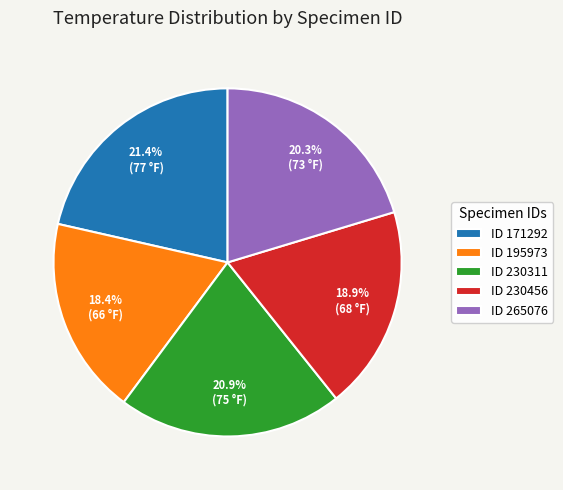

What is the ratio of the value at ID 230456 to the value at ID 195973?

1.0